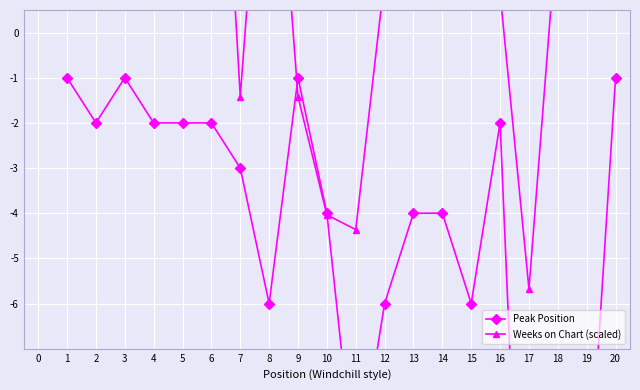

True or false: Peak Position has more than 2 points higher than both neighbors.

True